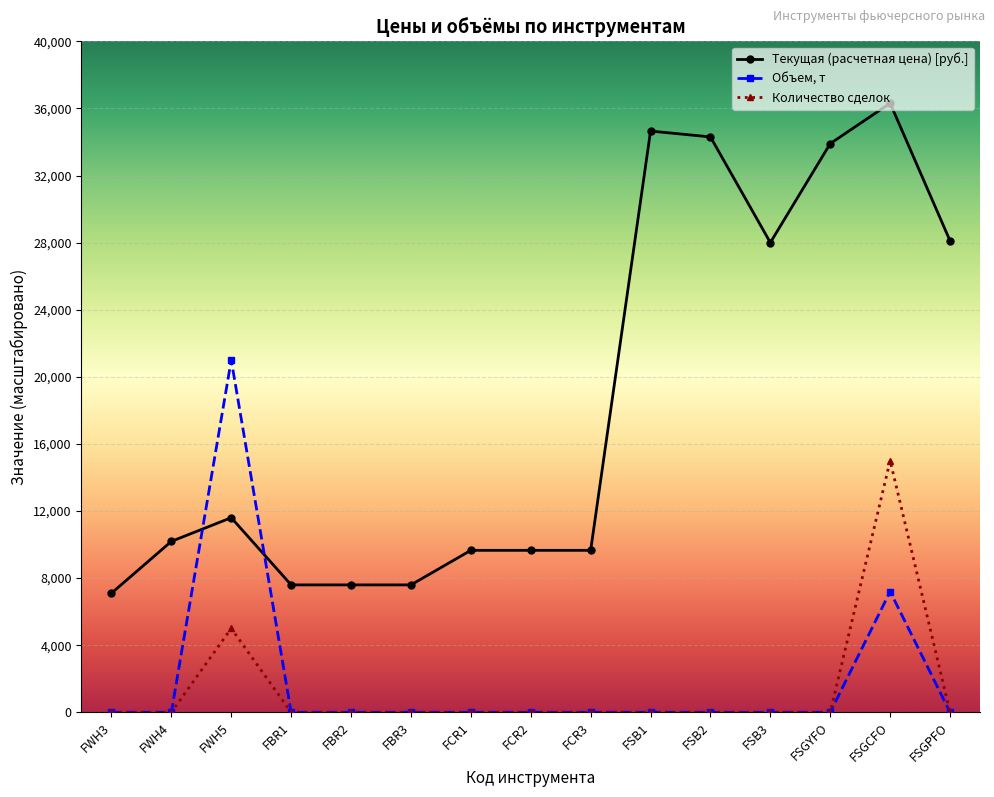

Which label corresponds to the largest value in the chart?

FSGCFO